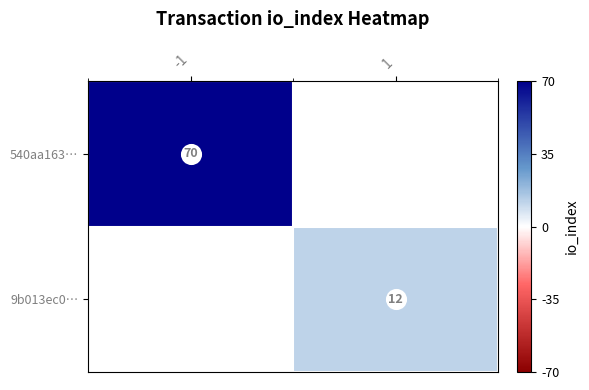

Which series has the largest range (max minus min)?

540aa163…